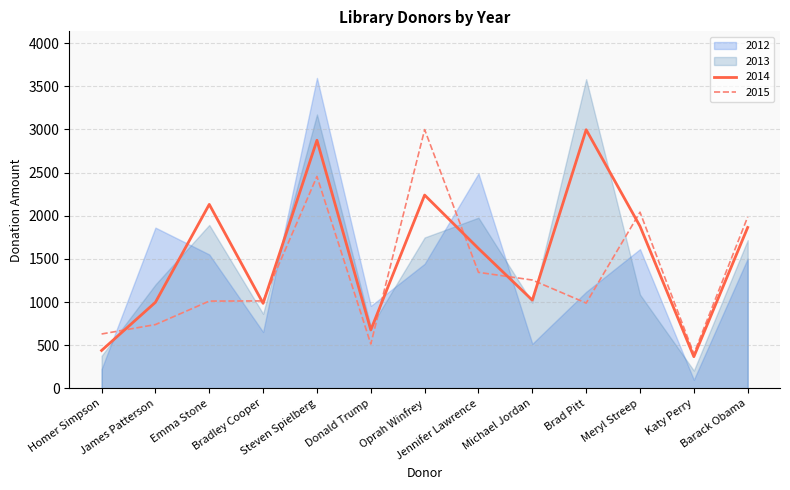

What is the difference between the 2015 values at Jennifer Lawrence and Steven Spielberg?

1111